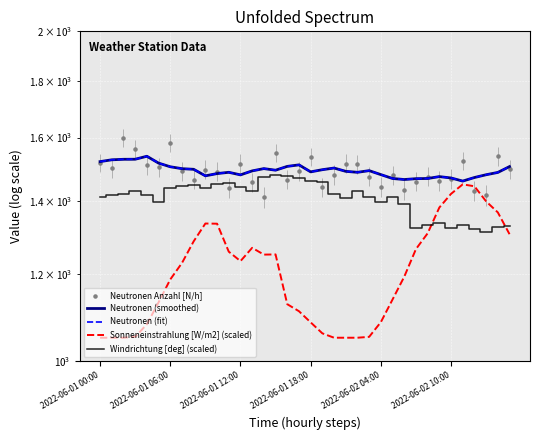

At how many categories does at least one series exceed 1521?

9